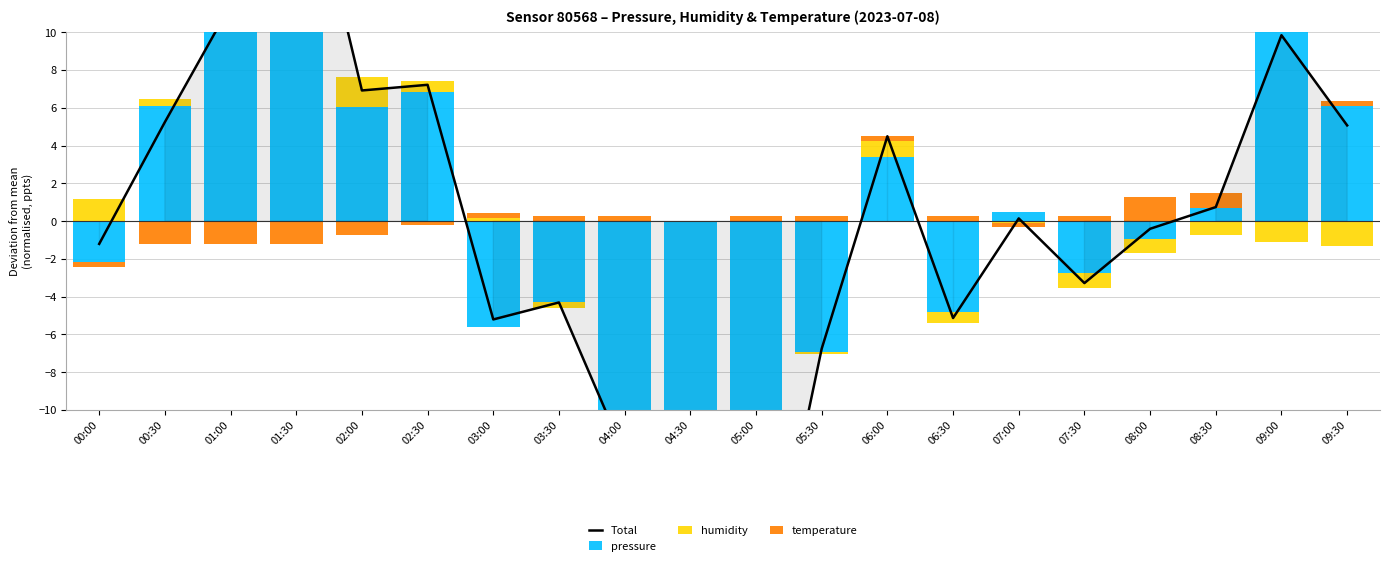

List the series in order of their peak value, highest first.

pressure, Total, humidity, temperature